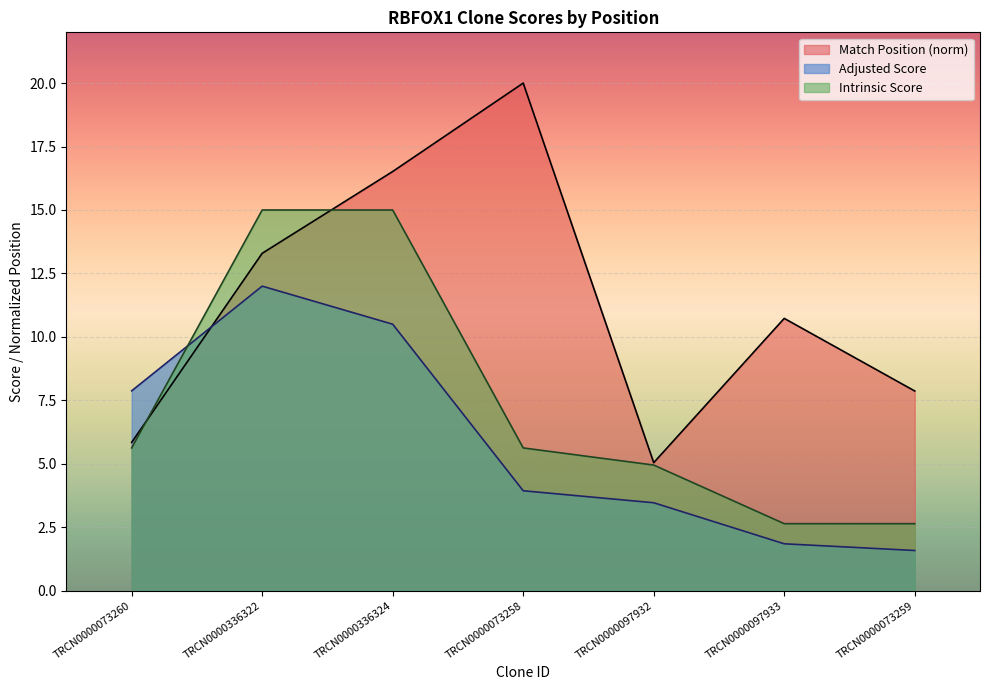

Reading left to right, what are all the values shown in this chart?

Match Position: TRCN0000073260=5.8	TRCN0000336322=13.3	TRCN0000336324=16.5	TRCN0000073258=20.0	TRCN0000097932=5.0	TRCN0000097933=10.7	TRCN0000073259=7.9
Adjusted Score: TRCN0000073260=7.9	TRCN0000336322=12.0	TRCN0000336324=10.5	TRCN0000073258=3.9	TRCN0000097932=3.5	TRCN0000097933=1.8	TRCN0000073259=1.6
Intrinsic Score: TRCN0000073260=5.6	TRCN0000336322=15.0	TRCN0000336324=15.0	TRCN0000073258=5.6	TRCN0000097932=5.0	TRCN0000097933=2.6	TRCN0000073259=2.6